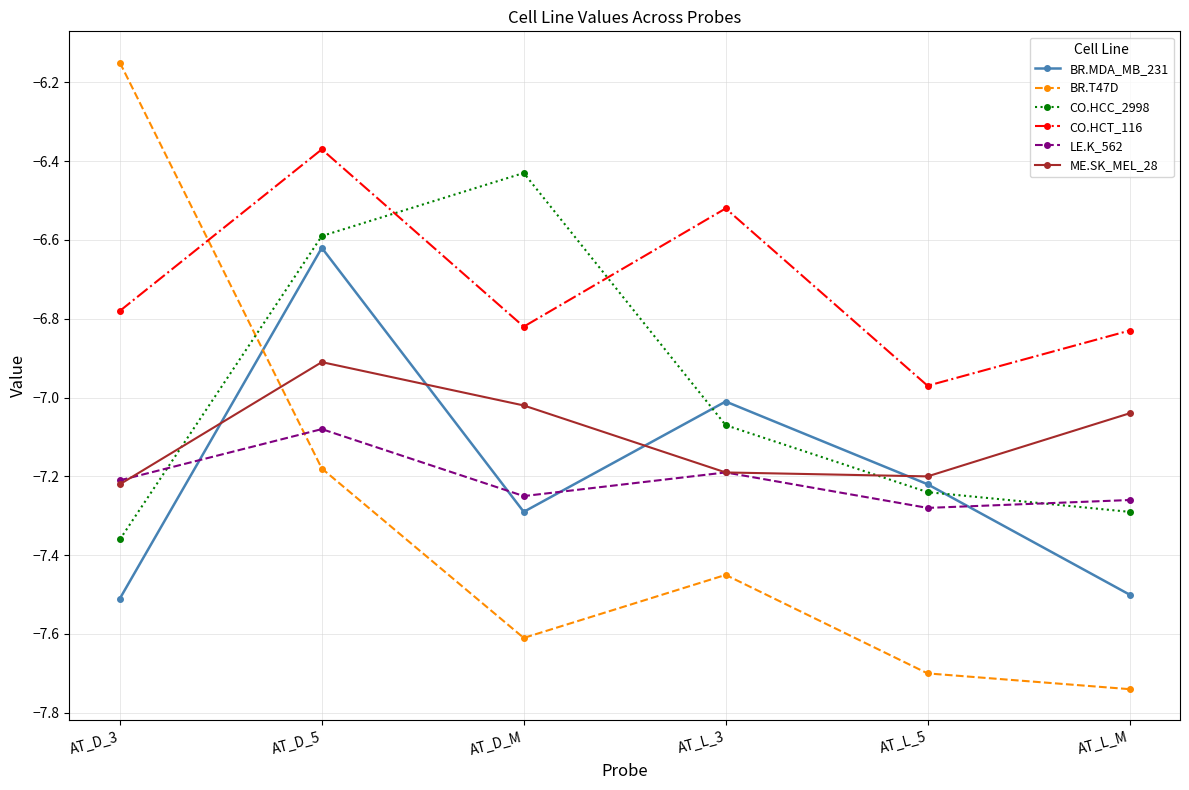

What is the label of the 3rd point from the left?

AT_D_M